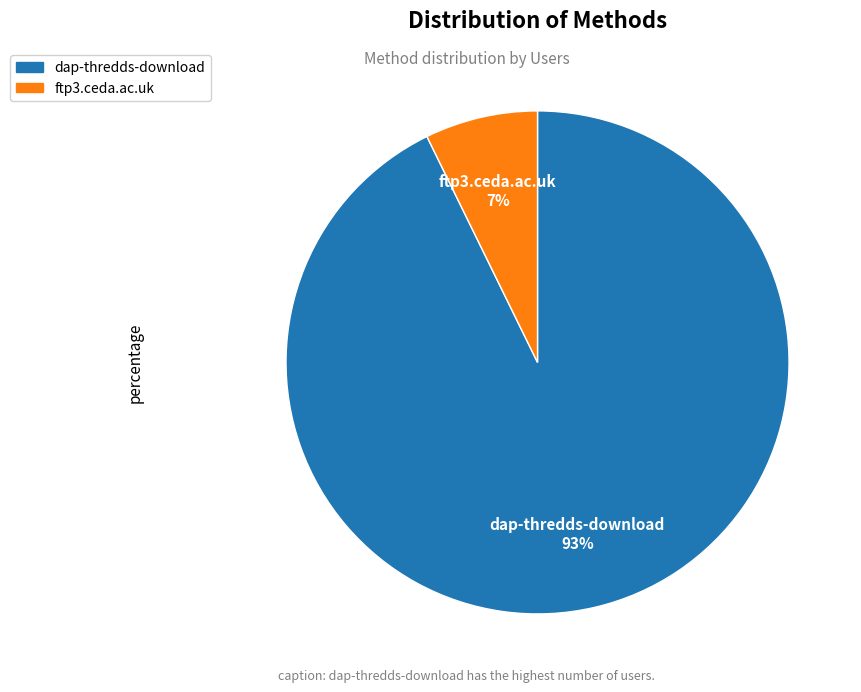

Combined, do ftp3.ceda.ac.uk and dap-thredds-download account for over 50%?

Yes